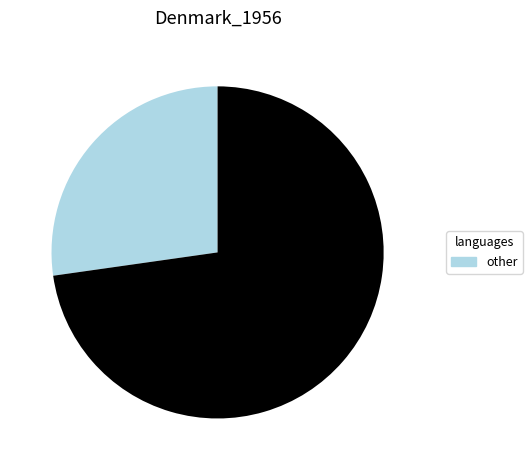

Is there any slice that represents more than half of the pie?

Yes